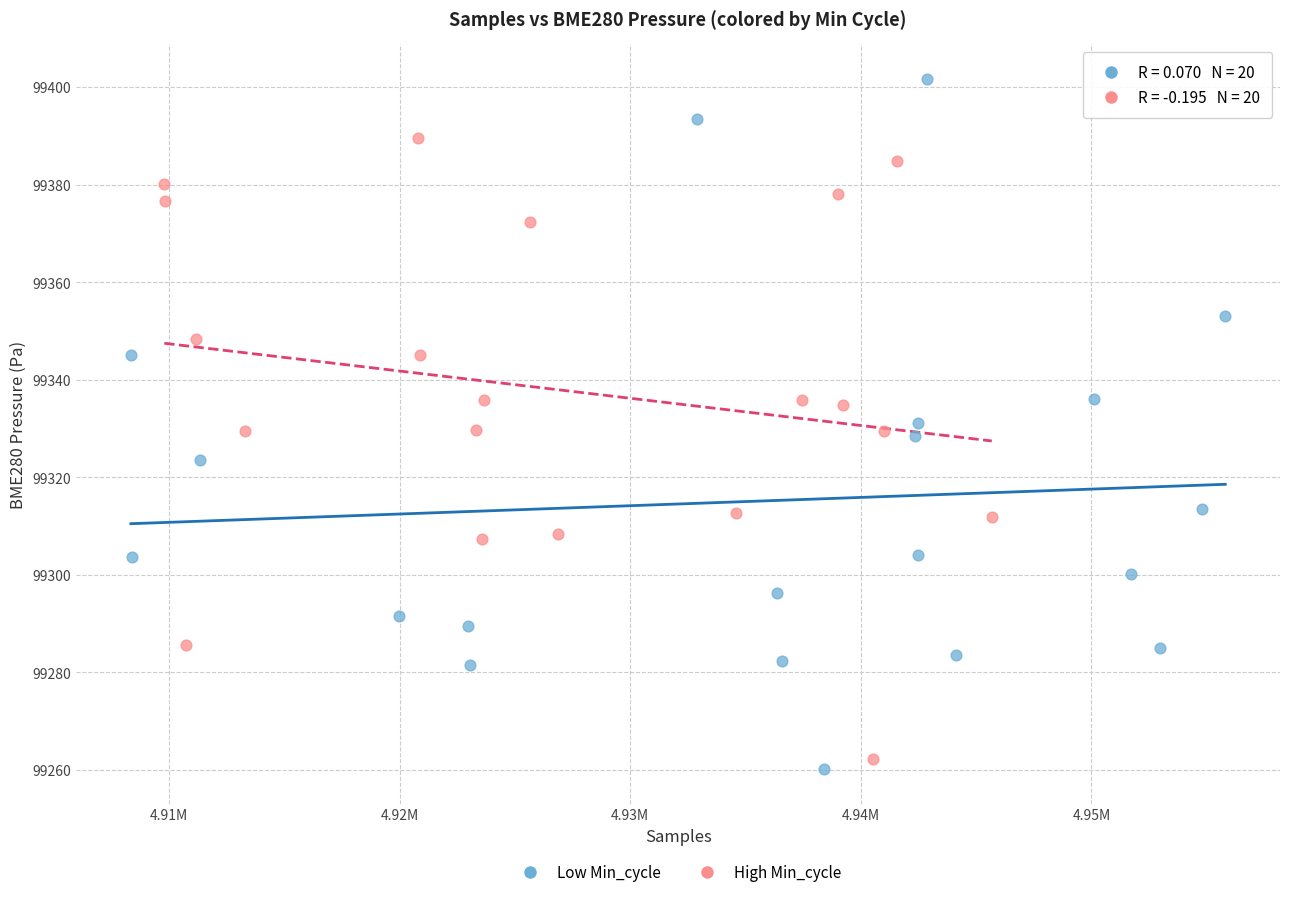

Which series reaches the maximum Y coordinate?

Low Min_cycle